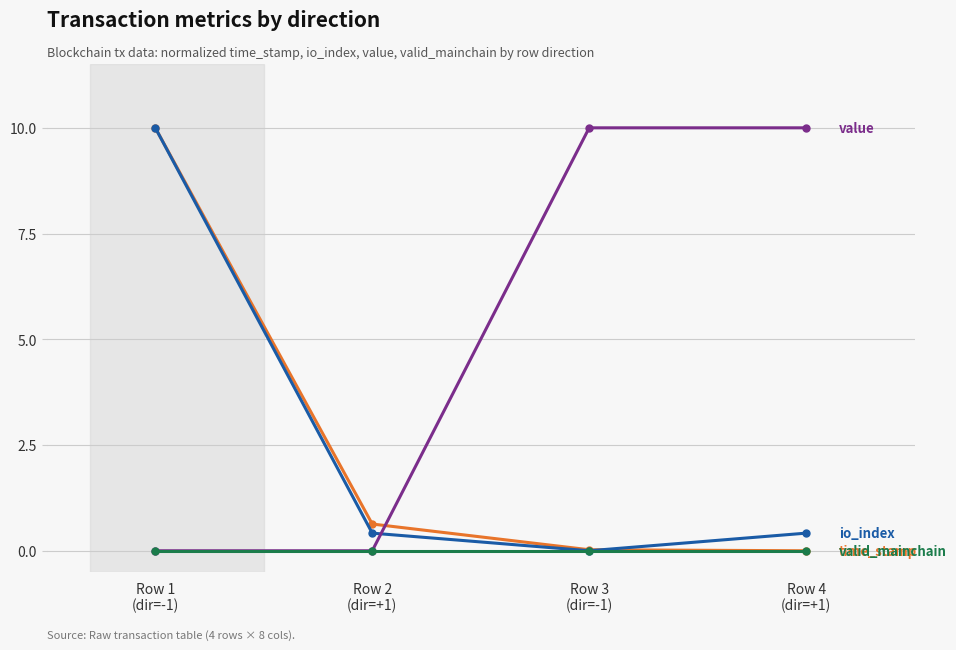

What is the maximum value shown in the chart?

10.0